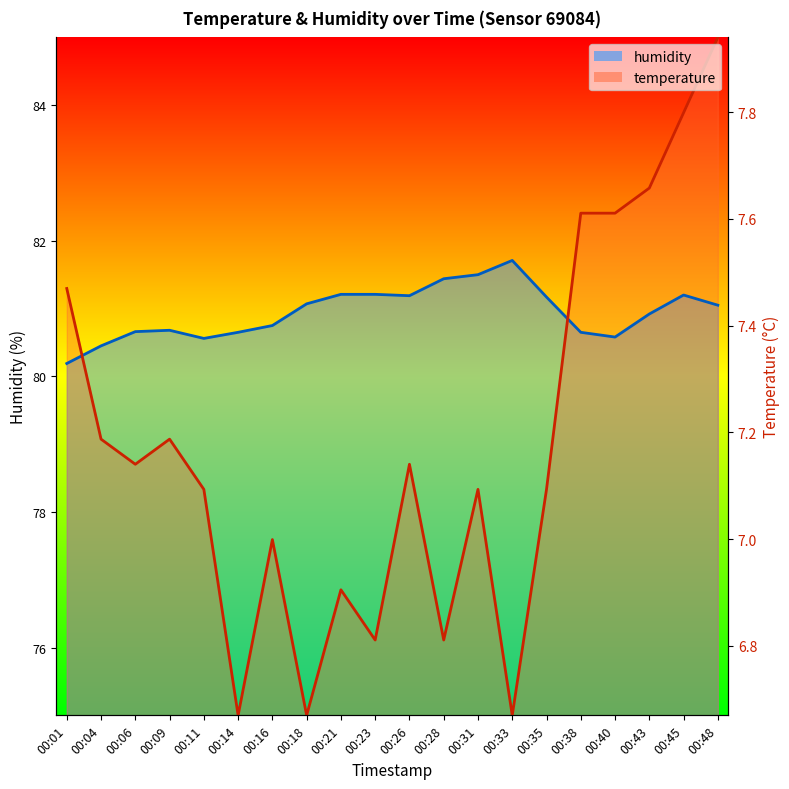

Is this an area chart (filled region under the line)?

No